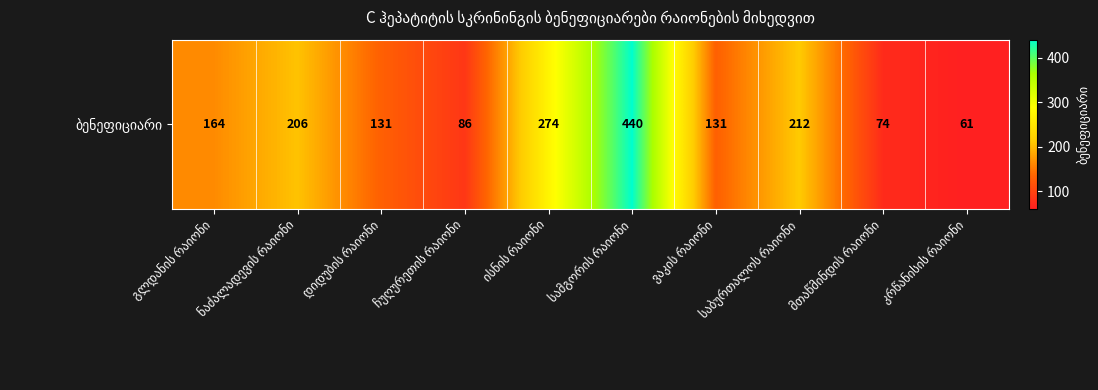

How many data points are above 164?

4